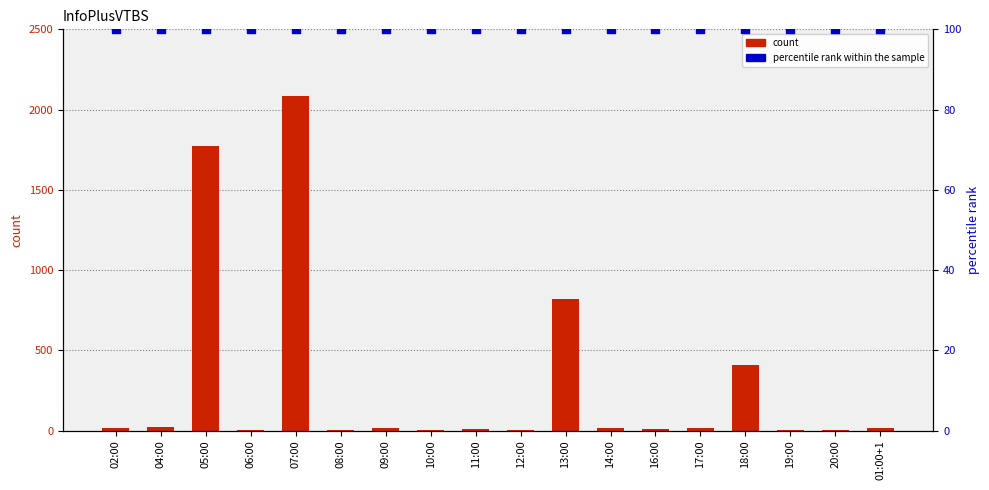

What is the total value across all series at 01:00+1?

114